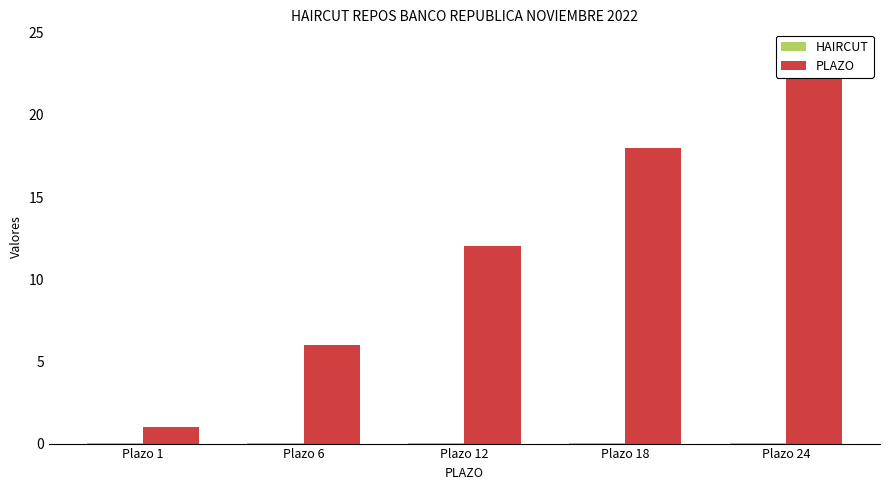

Which series has the widest spread of values?

PLAZO